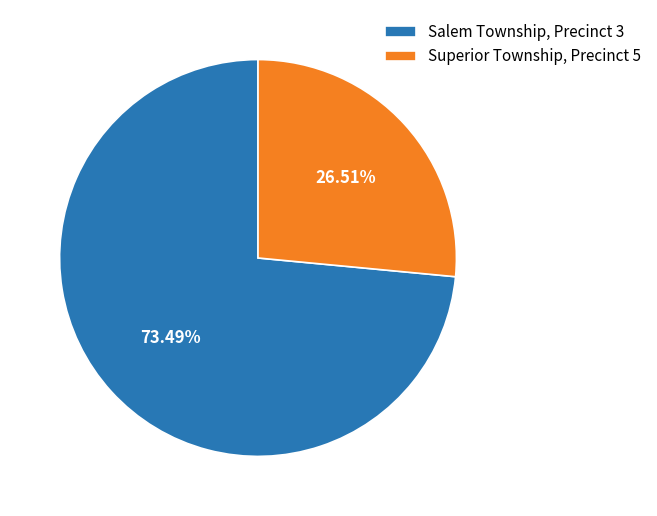

How many segments does this pie chart have?

2